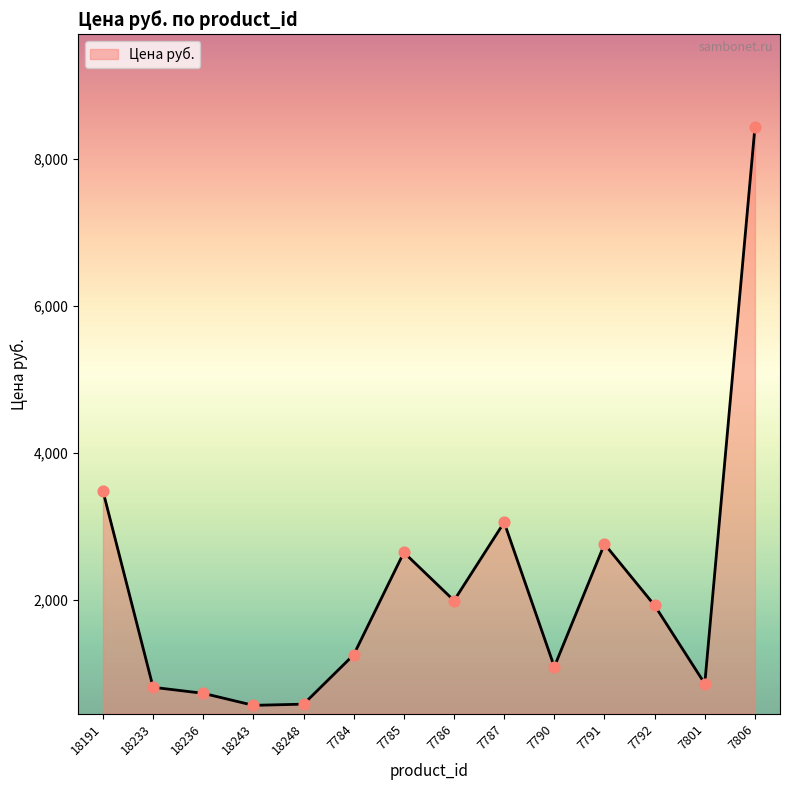

What is the ratio of the value at 18243 to the value at 7791?

0.2